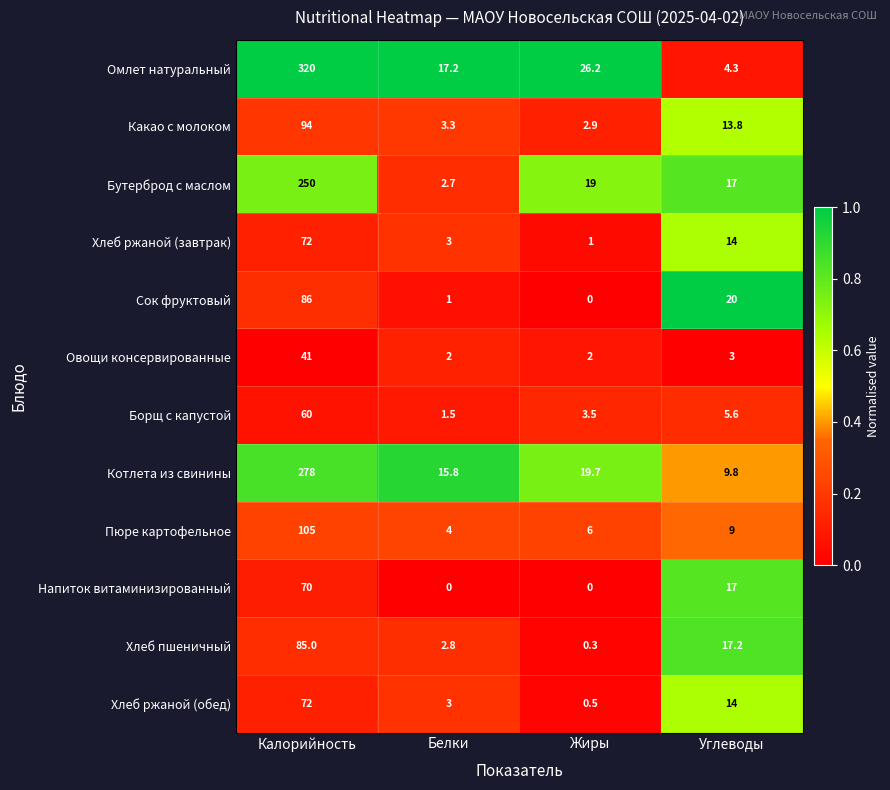

The Сок фруктовый series shows 86.0 at Калорийность. True or false?

True